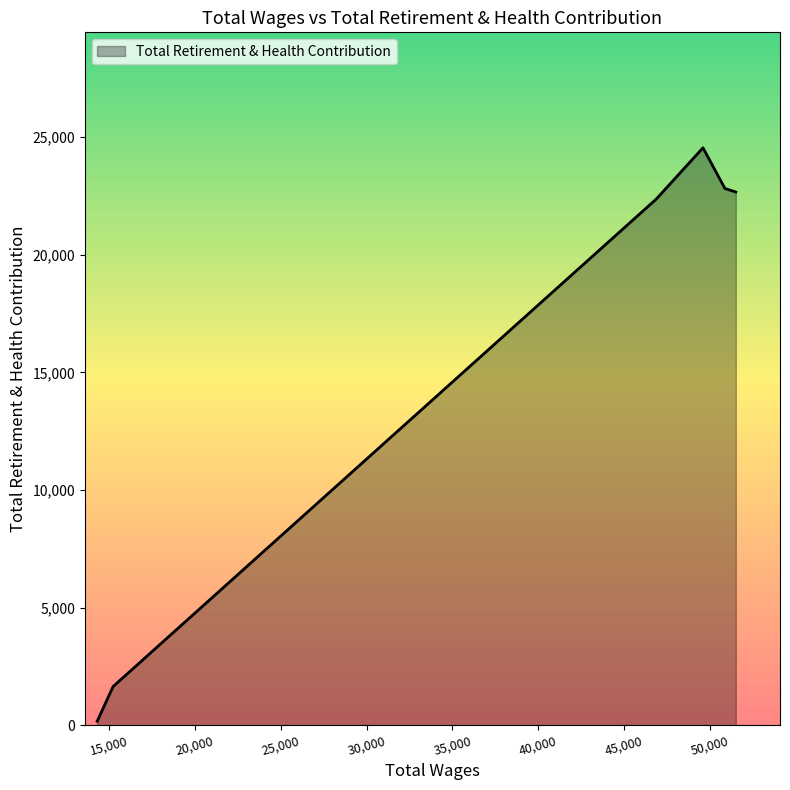

What is the greatest value displayed?

24546